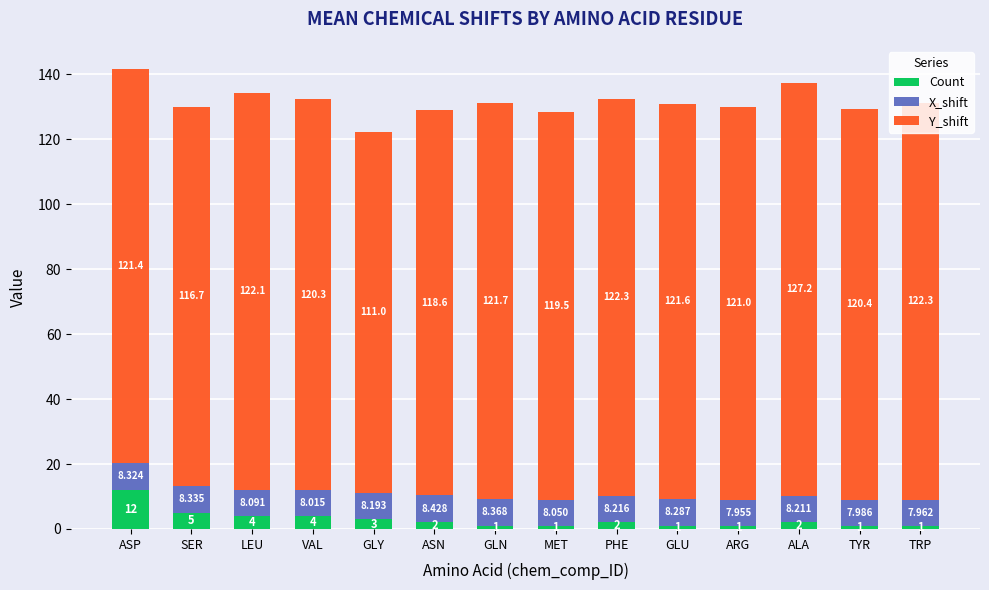

At which category is the sum across all series the highest?

ASP